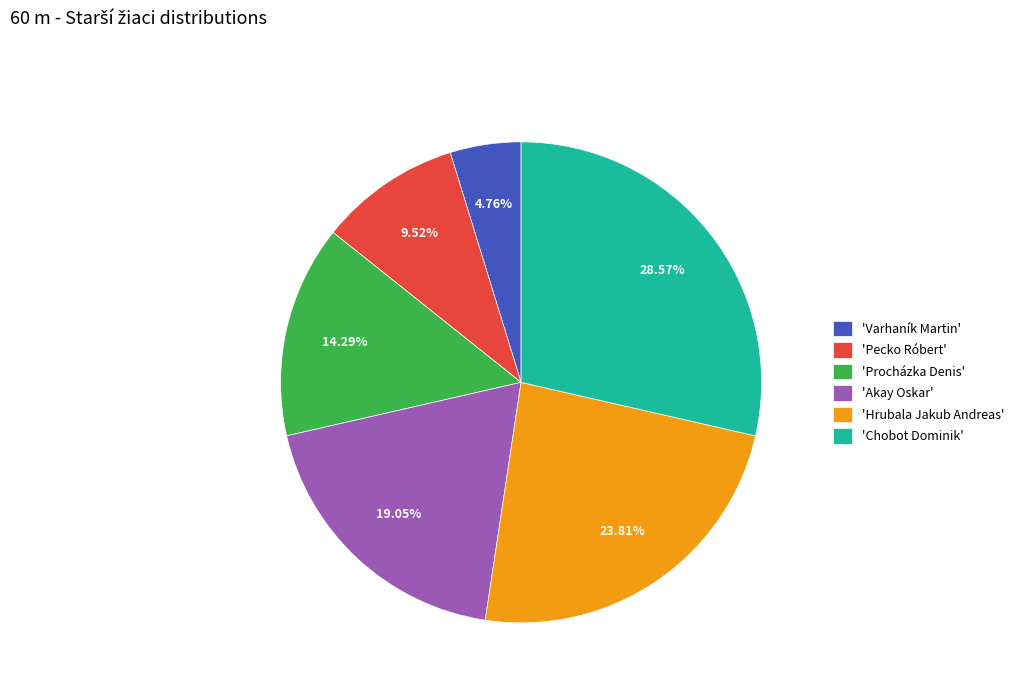

Between 'Chobot Dominik' and 'Pecko Róbert', which is larger?

'Chobot Dominik'